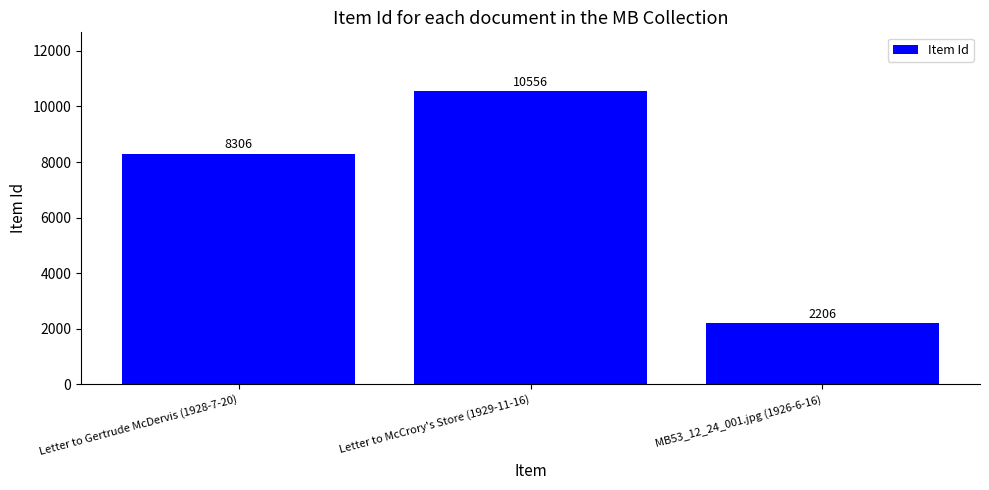

What is the smallest value displayed?

2206